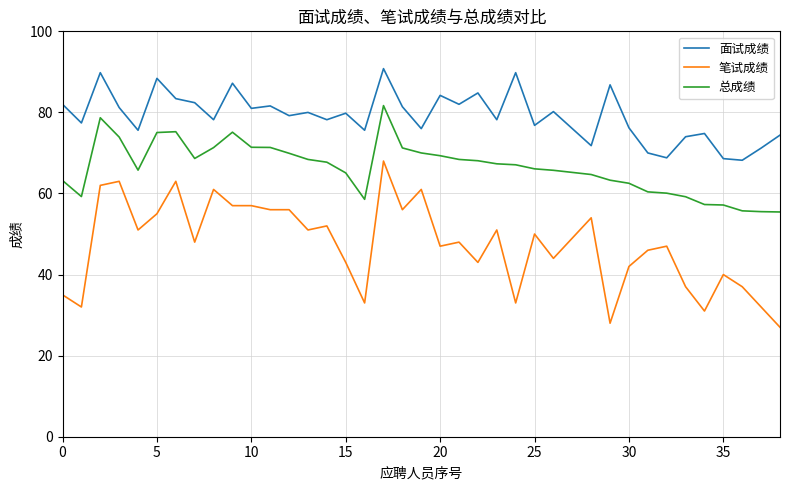

Which series has the largest total across all categories?

面试成绩